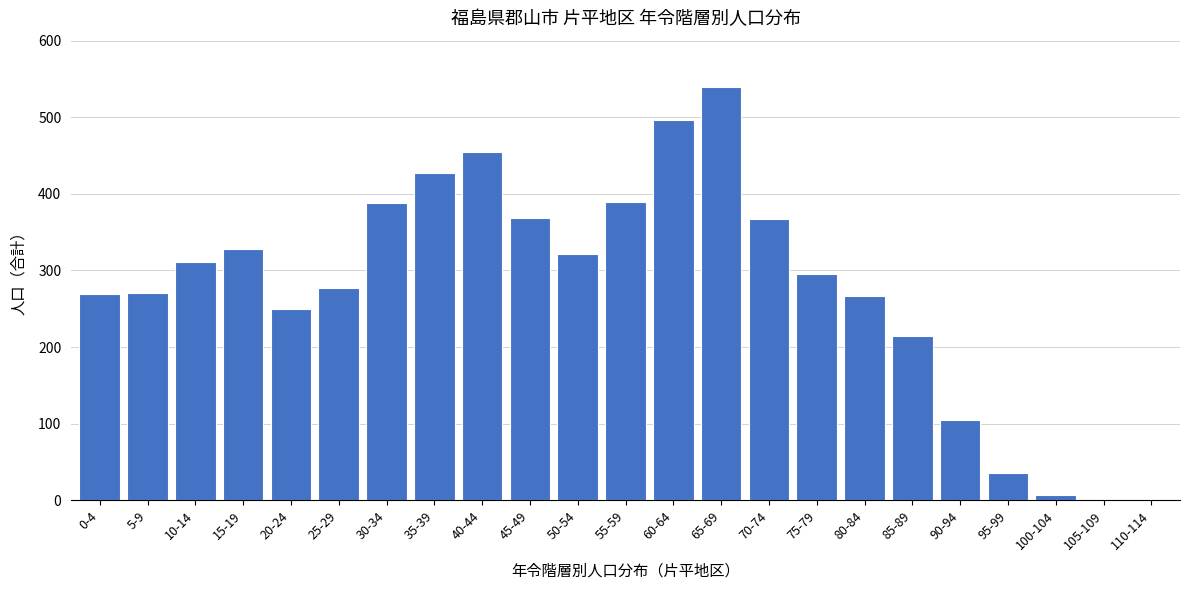

What is the greatest value displayed?

539